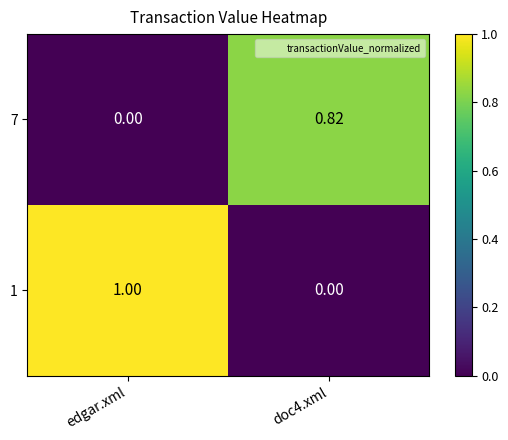

Is the value of 1 at edgar.xml greater than the value of 7 at edgar.xml?

Yes